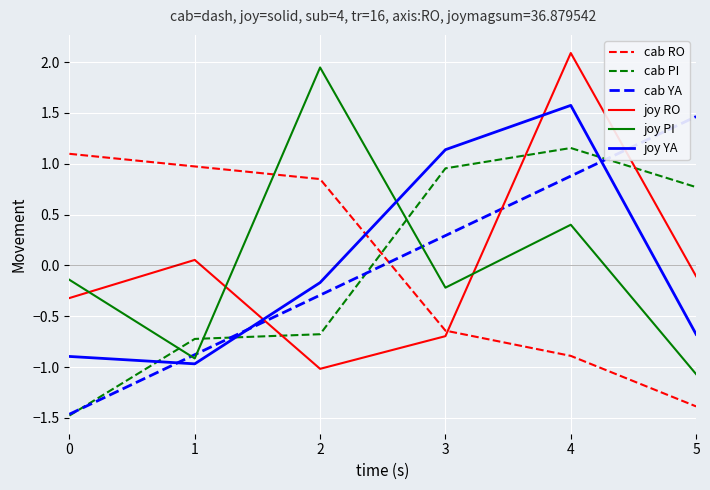

What is the maximum value shown in the chart?

2.1